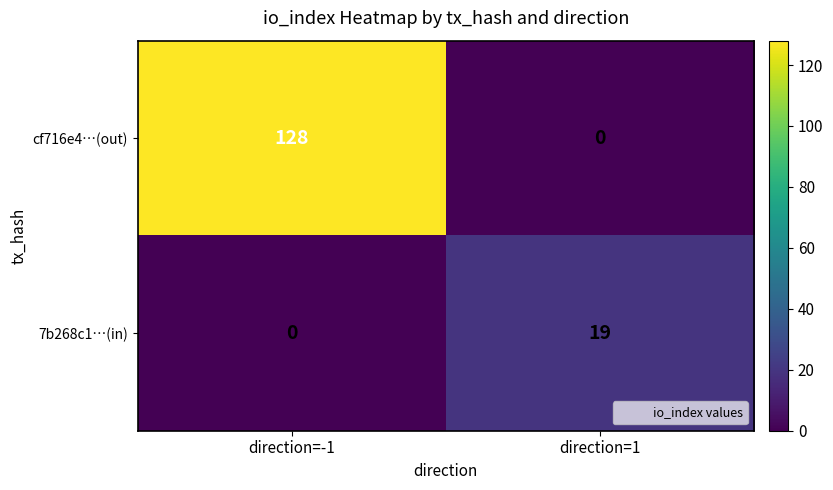

Which category has the highest value across all series?

direction=-1